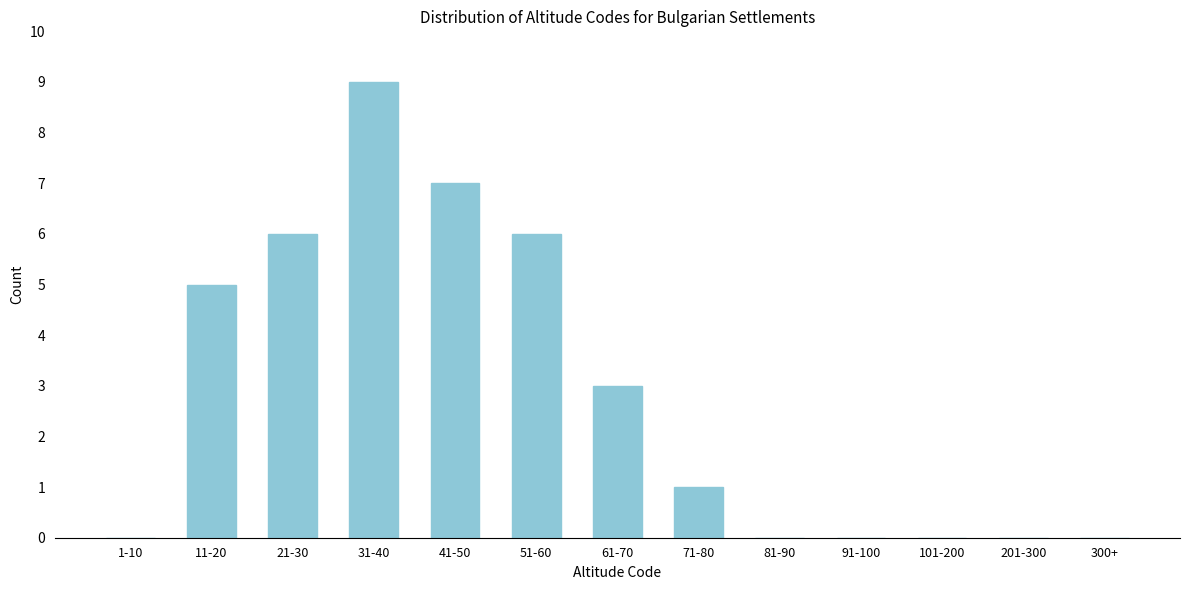

Reading left to right, extract all data points from this chart.

1-10=0	11-20=5	21-30=6	31-40=9	41-50=7	51-60=6	61-70=3	71-80=1	81-90=0	91-100=0	101-200=0	201-300=0	300+=0